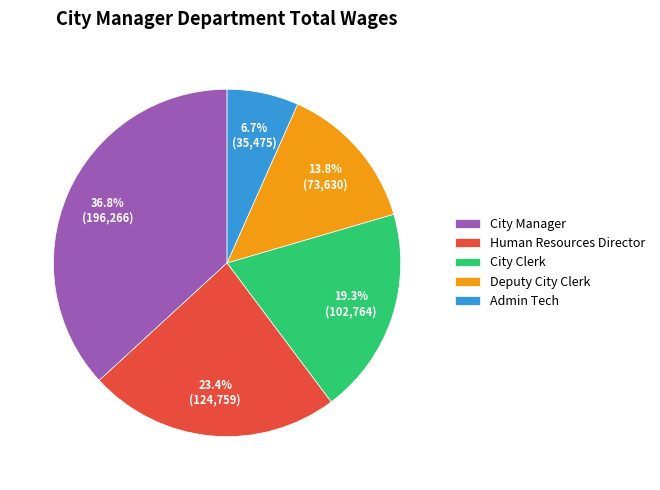

What is the smallest slice in the pie chart?

Admin Tech